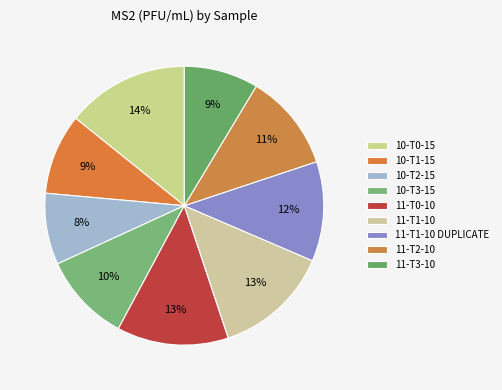

To the nearest percent, what is the combined percentage of 11-T3-10 and 10-T3-15?

19%